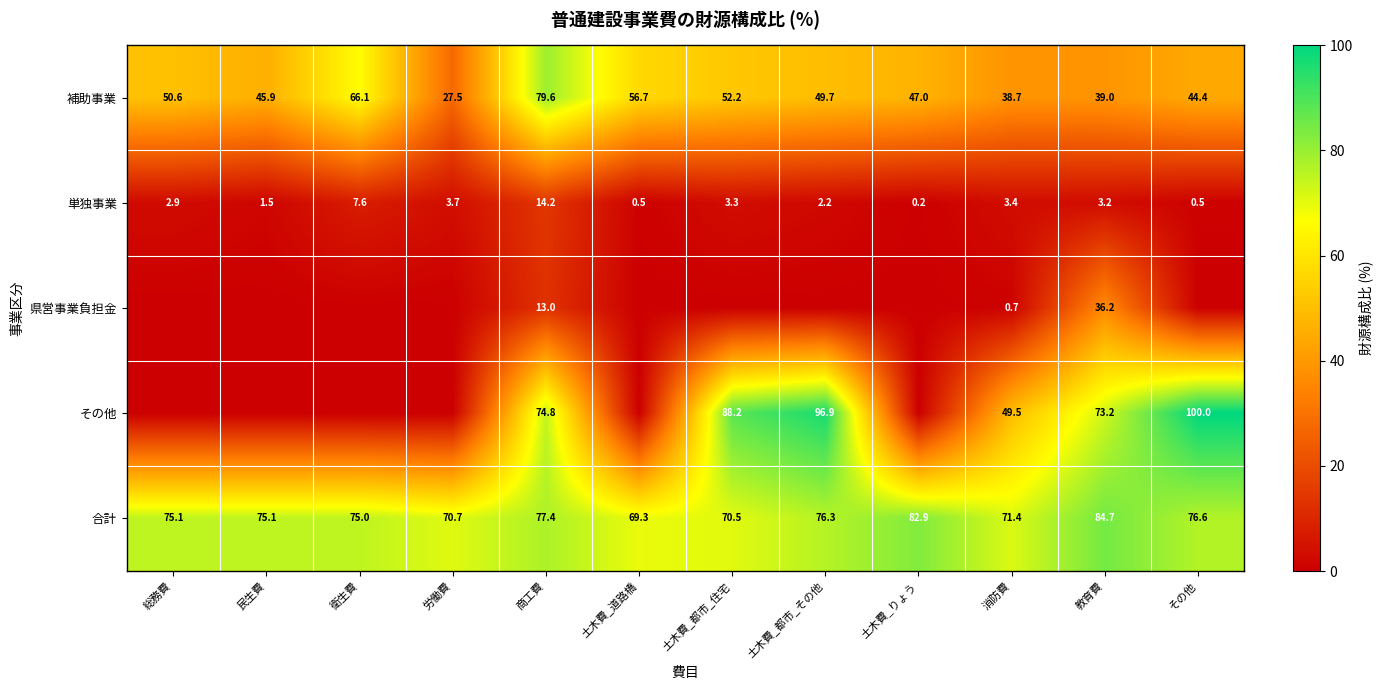

What is the minimum value for 合計?

69.3